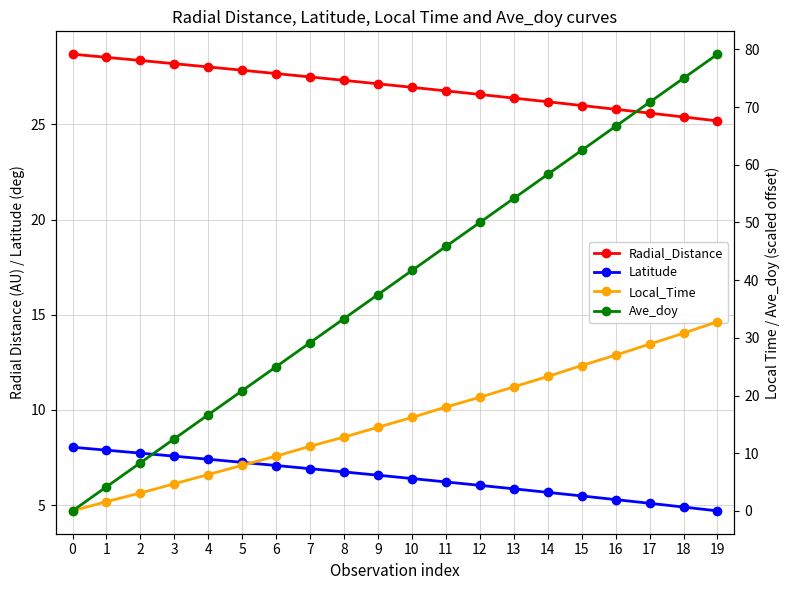

True or false: Radial_Distance has more than 1 interior local peaks.

False